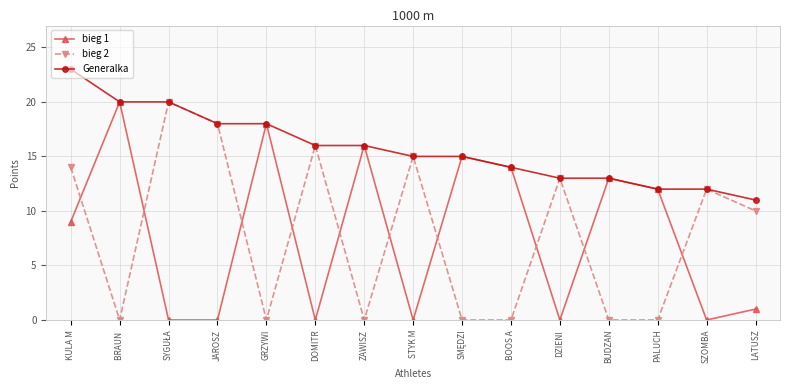

What are all the series names shown in the legend?

bieg 1, bieg 2, Generalka